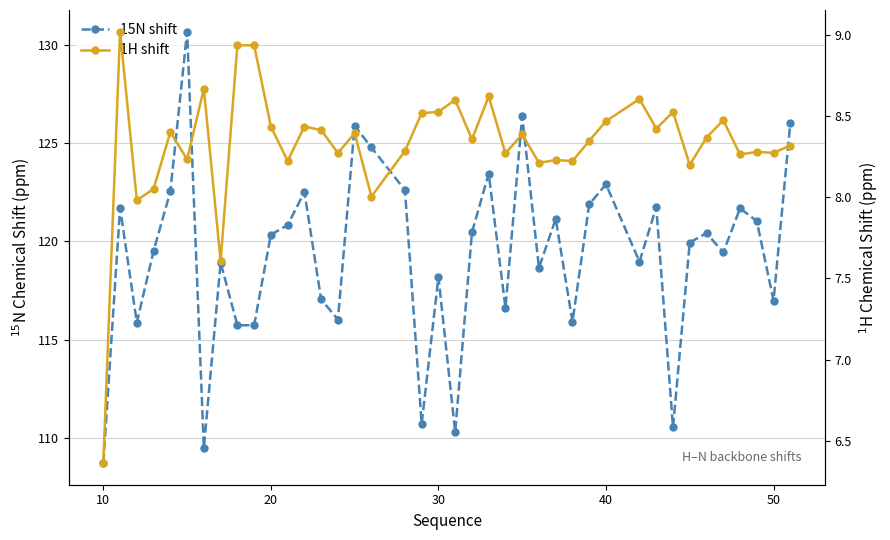

What is the difference between the second highest and second lowest values in the 1H shift series?

1.3